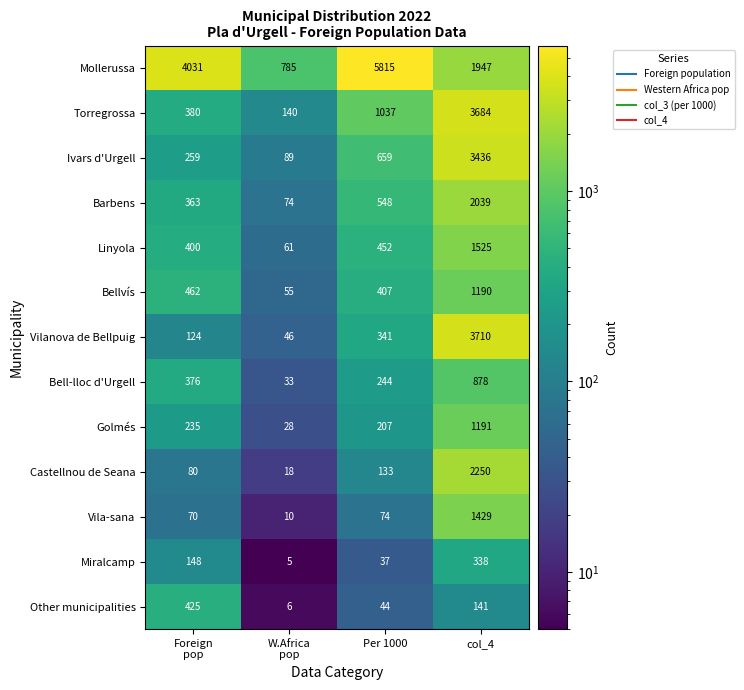

Which series has the largest total across all categories?

Mollerussa